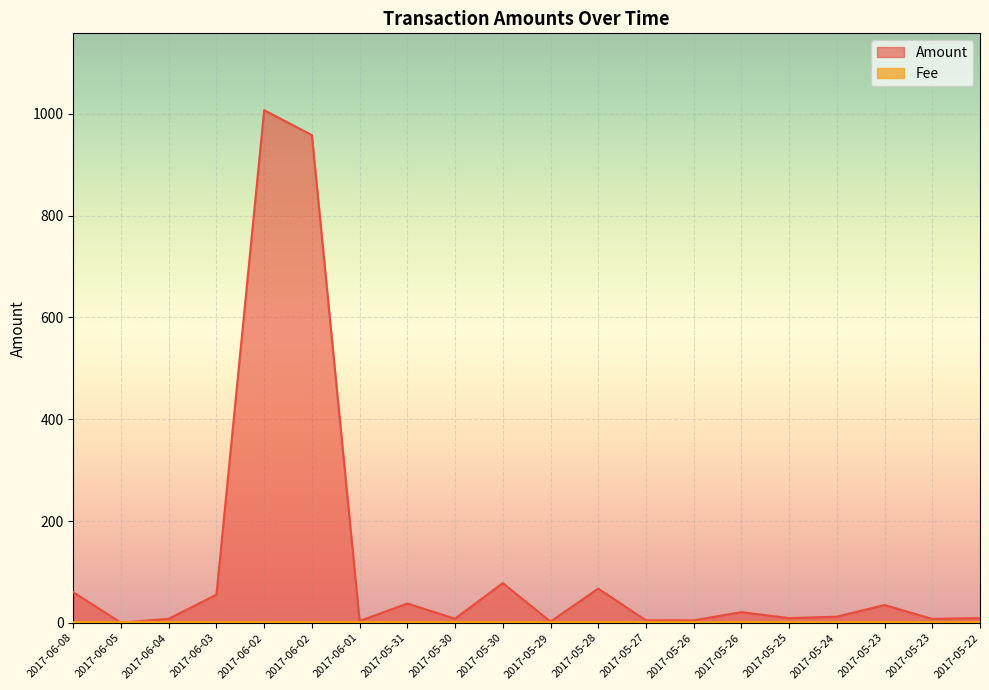

Read the value at 2017-06-05.

0.2